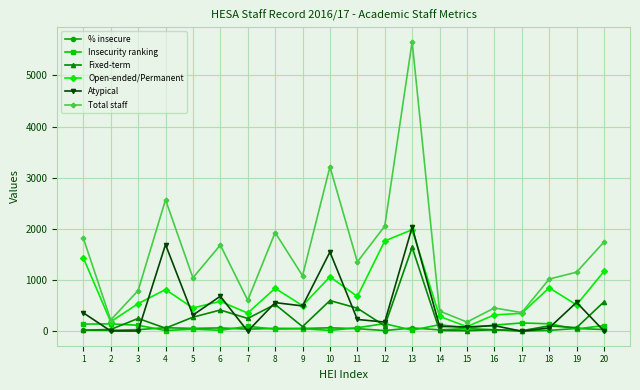

The value of Total staff at 6 is 1685. True or false?

True